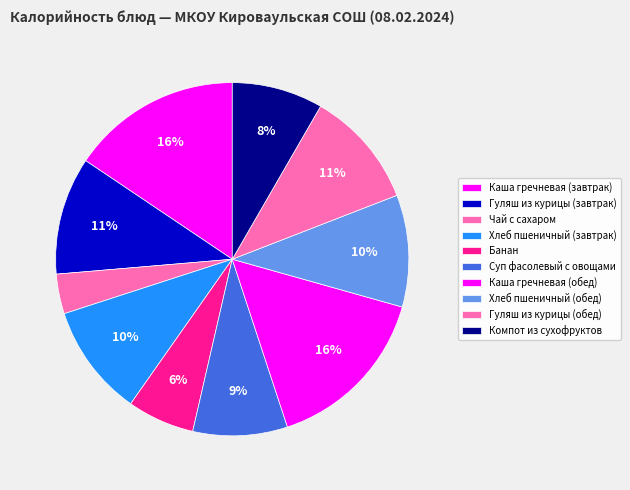

How many segments does this pie chart have?

10